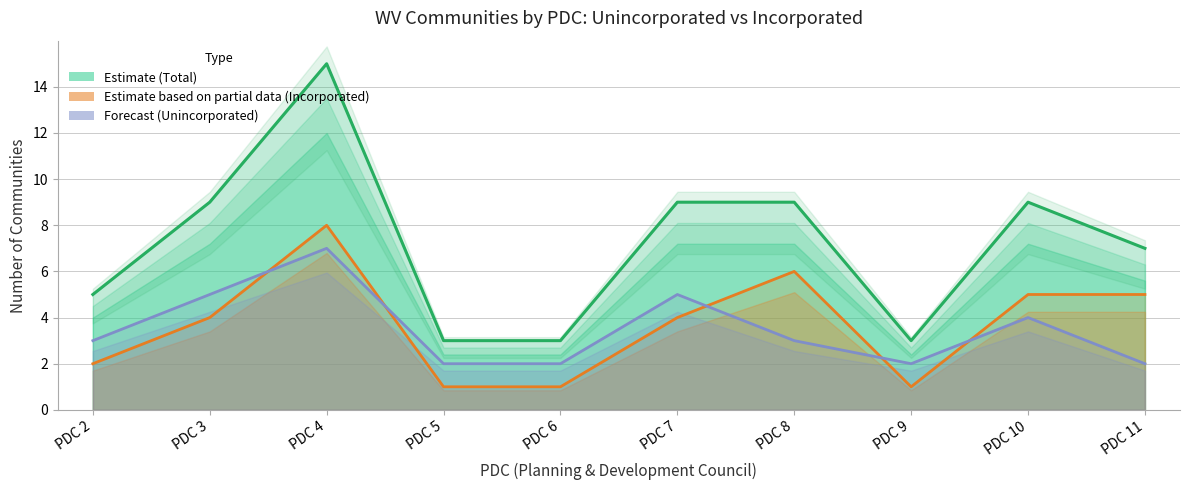

Which label corresponds to the largest value in the chart?

PDC 4